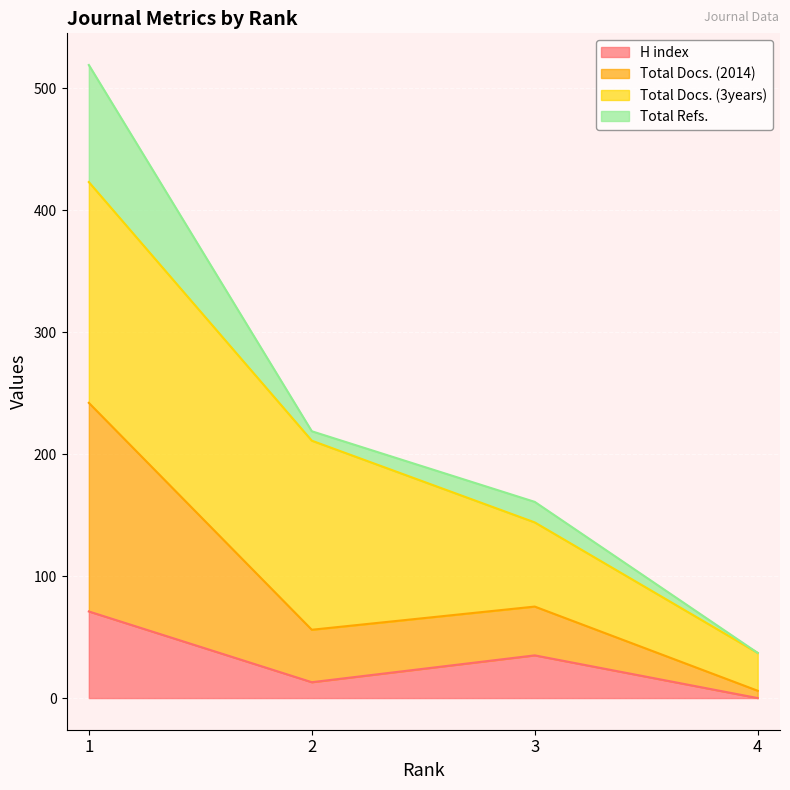

Reading left to right, transcribe the values for H index.

1=71.0	2=13.0	3=35.0	4=0.0